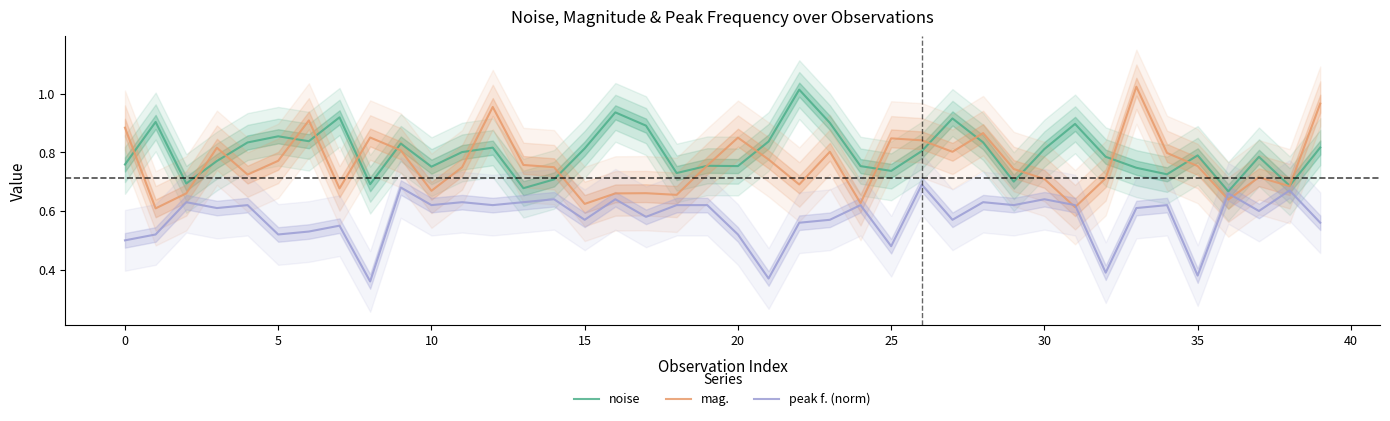

What is the approximate value of noise at 20?

0.8